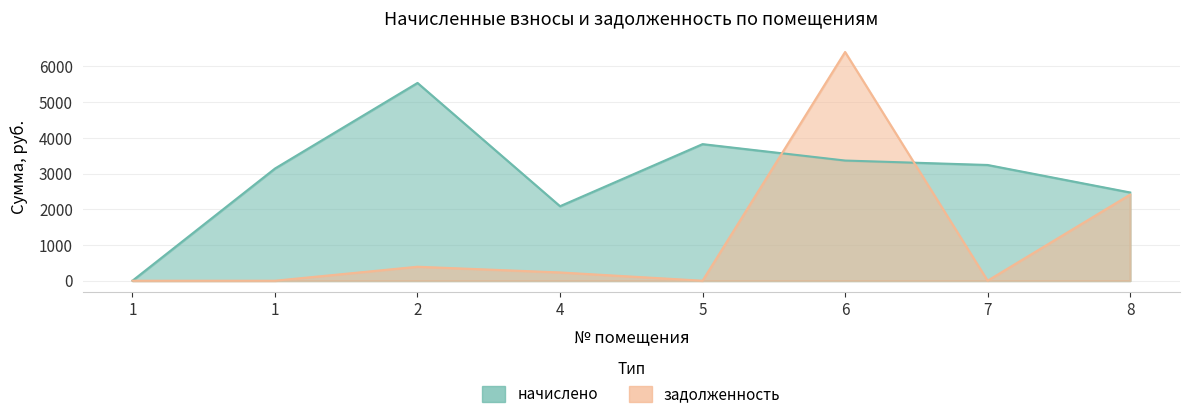

What is the difference between the начислено values at 6 and 2?

2173.5